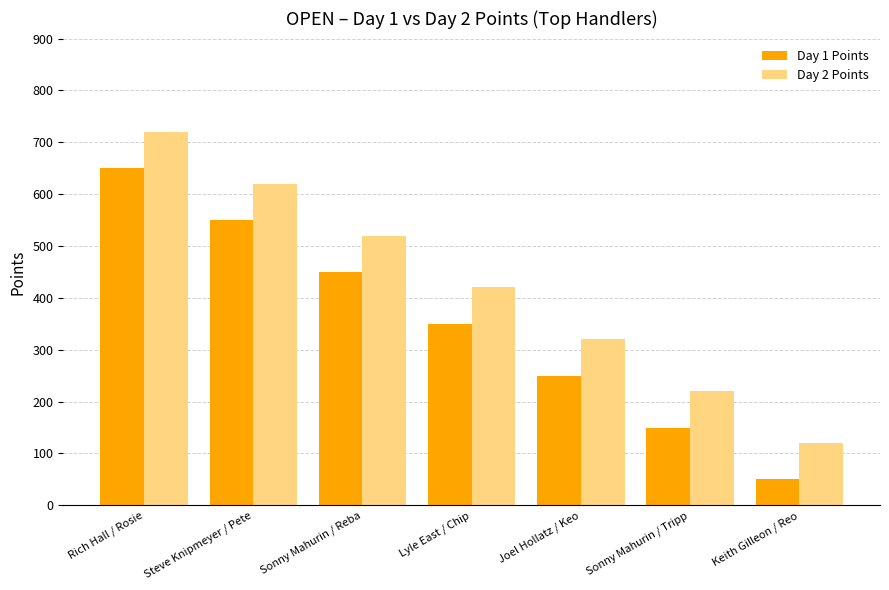

What are all the series names shown in the legend?

Day 1 Points, Day 2 Points